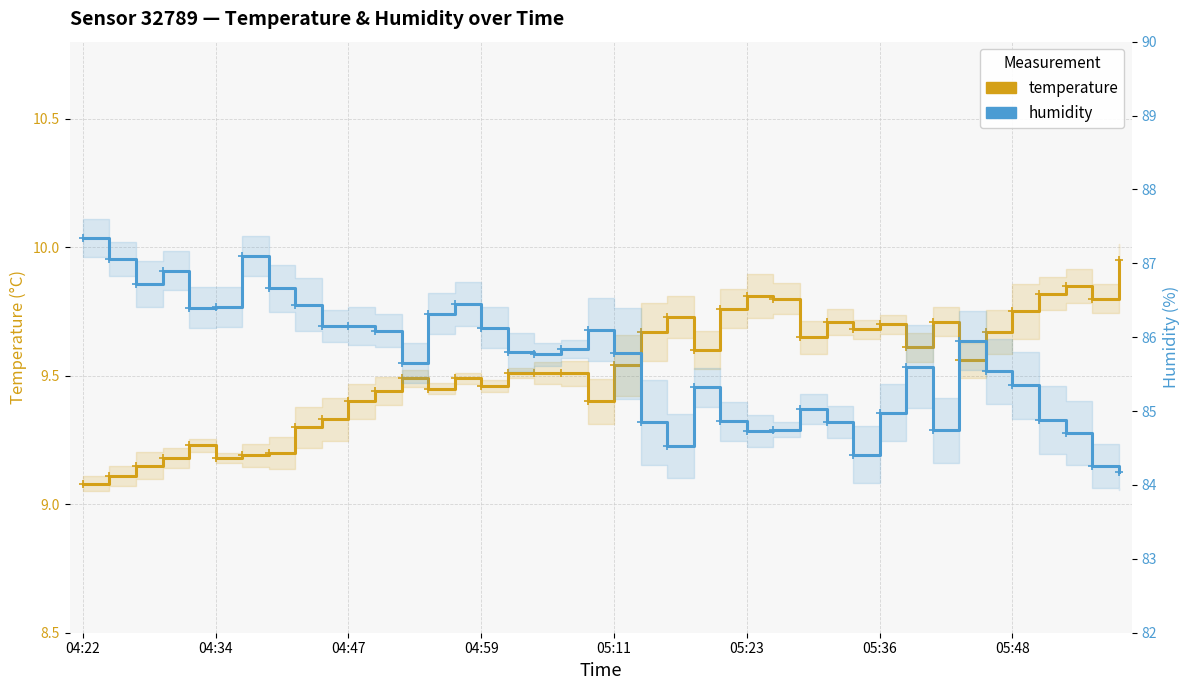

At which category is the sum across all series the highest?

04:22